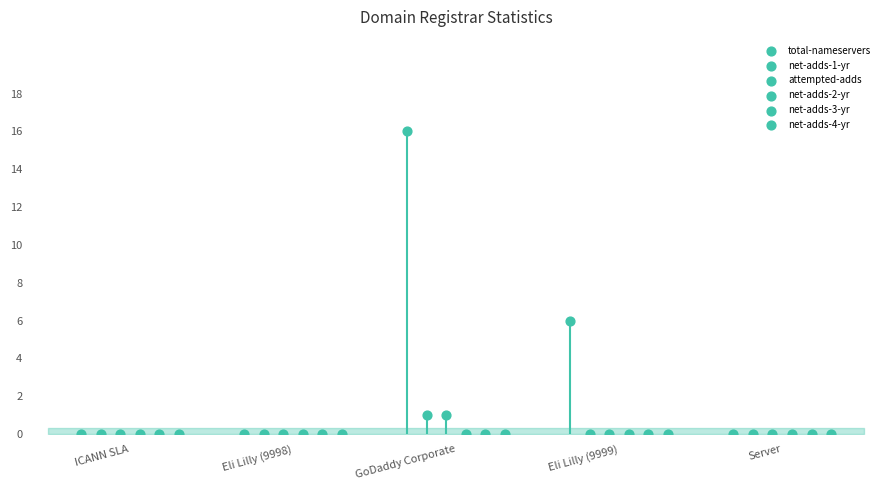

Which series has the largest Y range (max minus min)?

total-nameservers